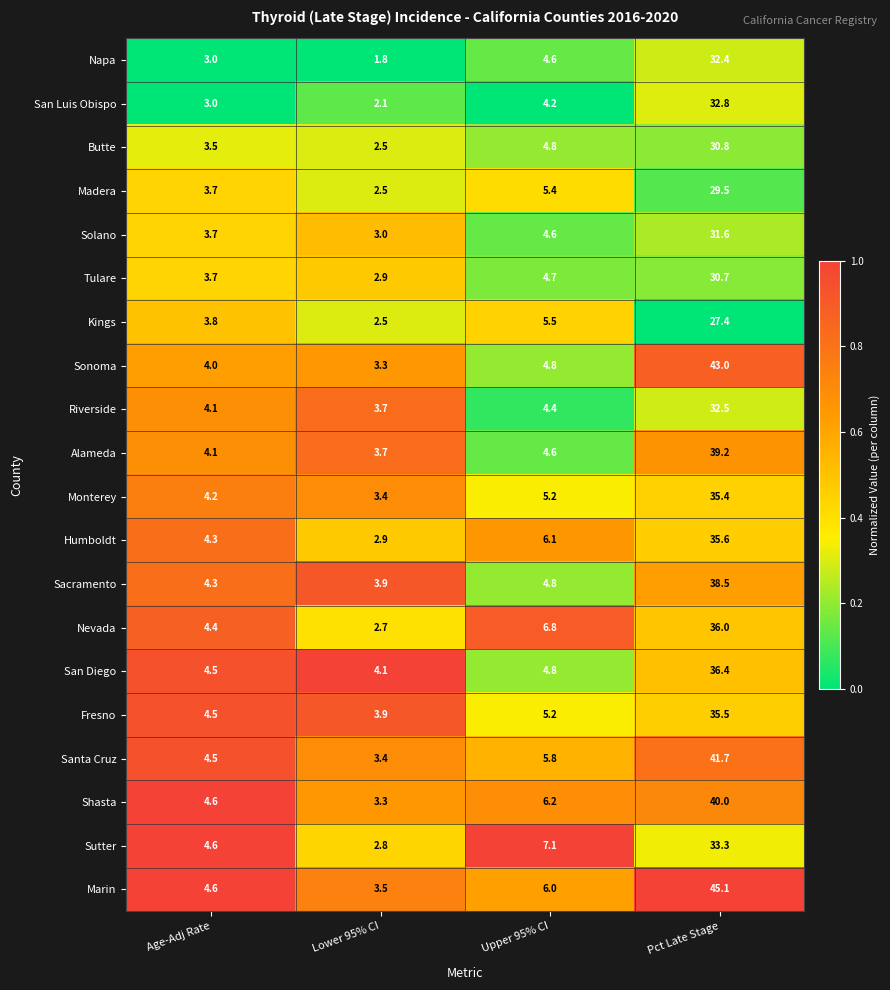

Which category has the lowest value across all series?

Lower 95% CI